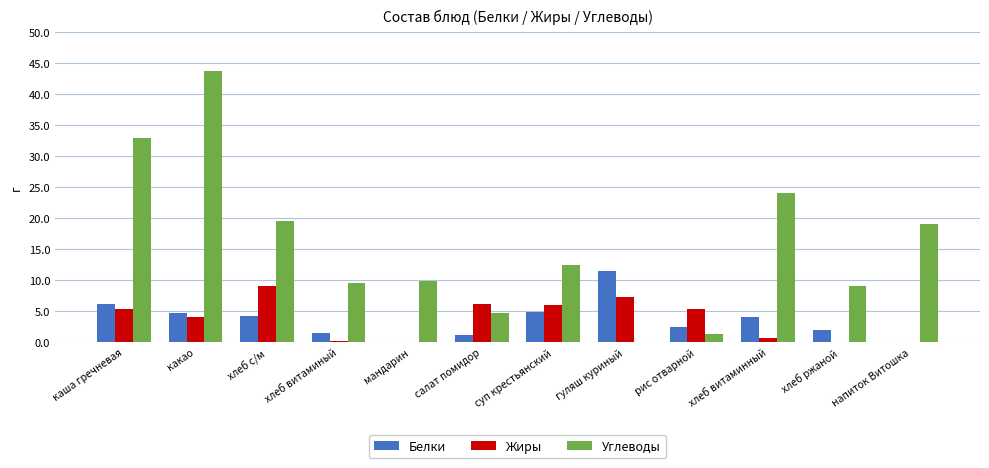

True or false: Углеводы has a value of 43.8 at какао.

True